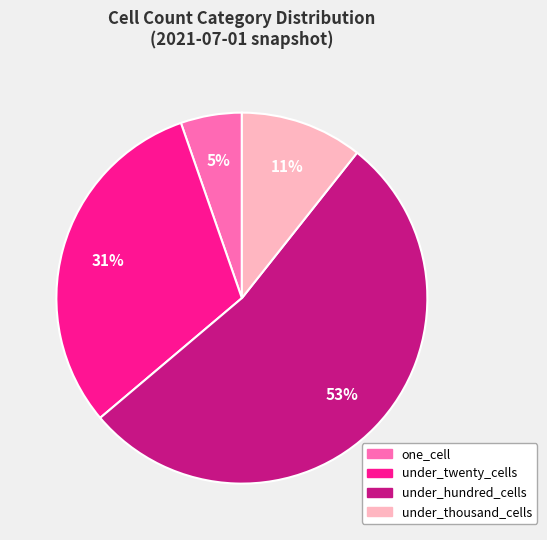

Is it true that under_hundred_cells is 47% of the pie?

False